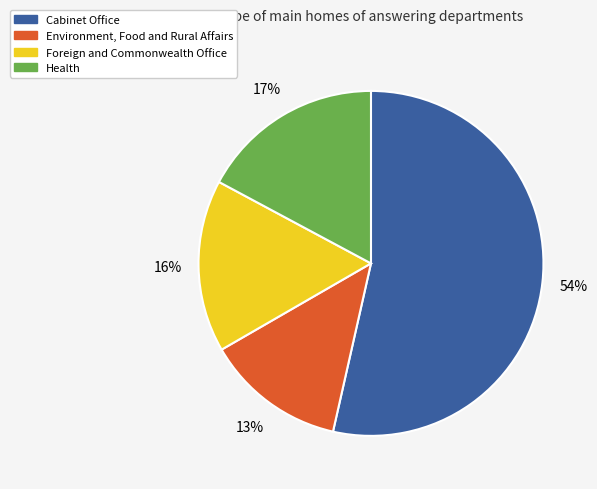

To the nearest percent, what is the combined percentage of Cabinet Office and Health?

71%